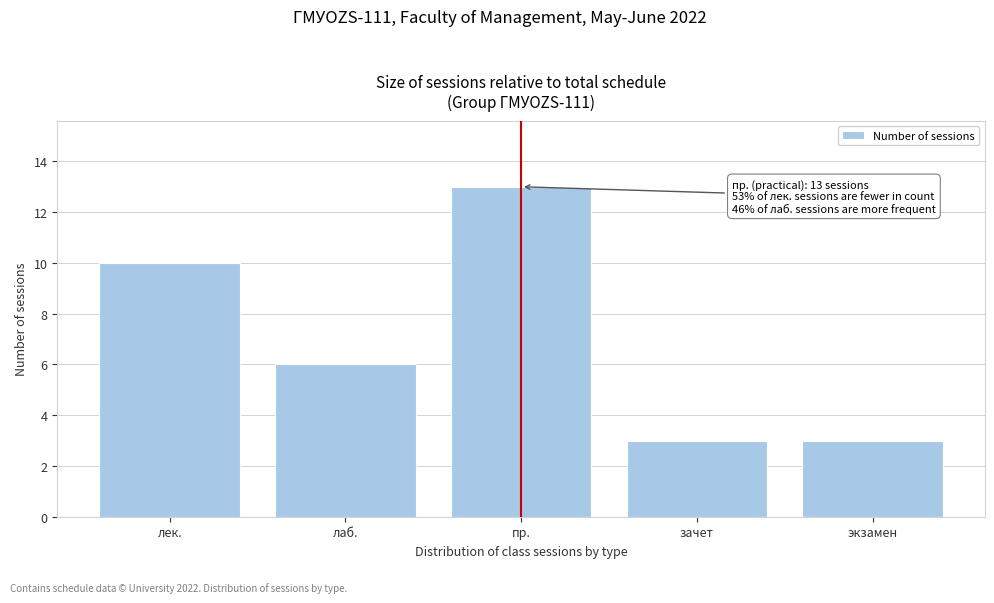

Reading left to right, list all the values displayed in this chart.

10	6	13	3	3